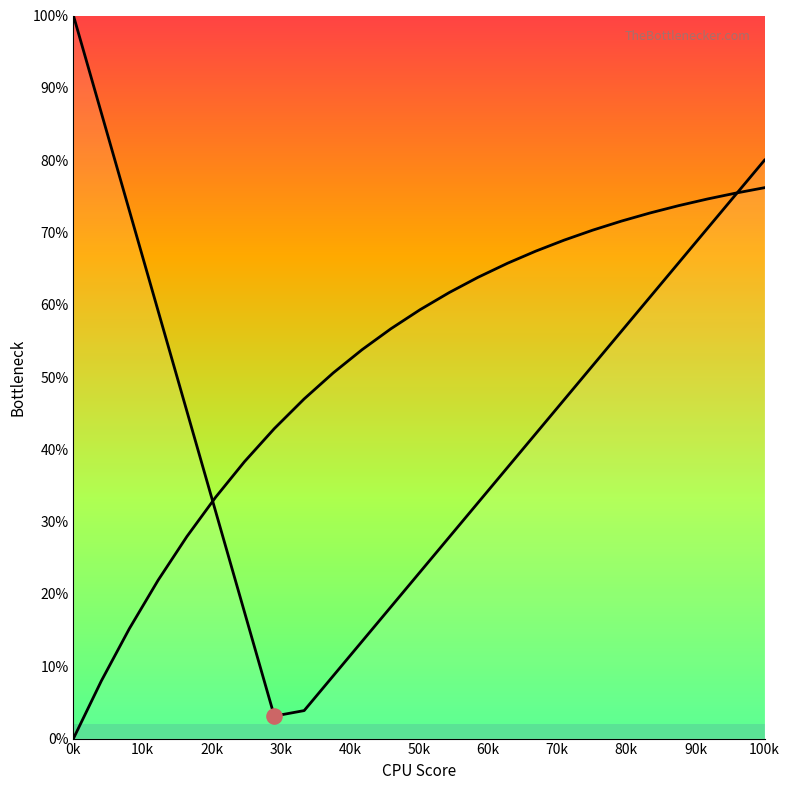

Which series has the largest Y range (max minus min)?

value_curve